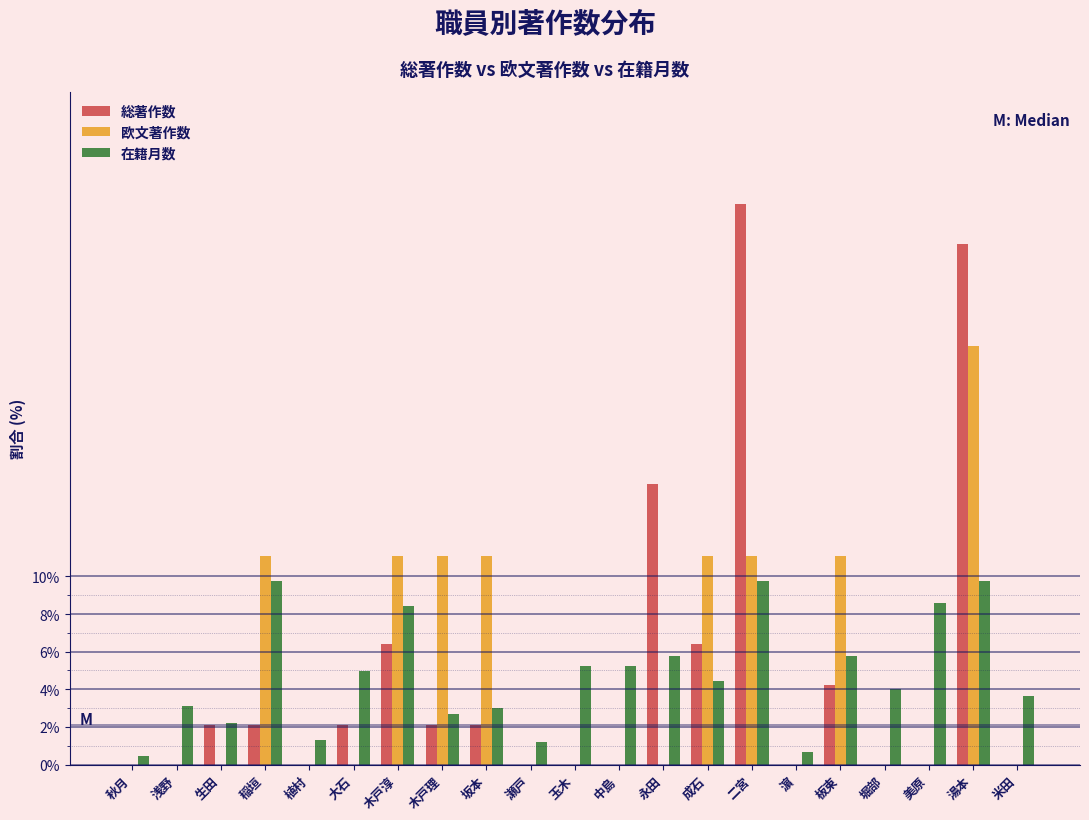

Between 瀬戸 and 二宮, which series saw the biggest shift?

総著作数